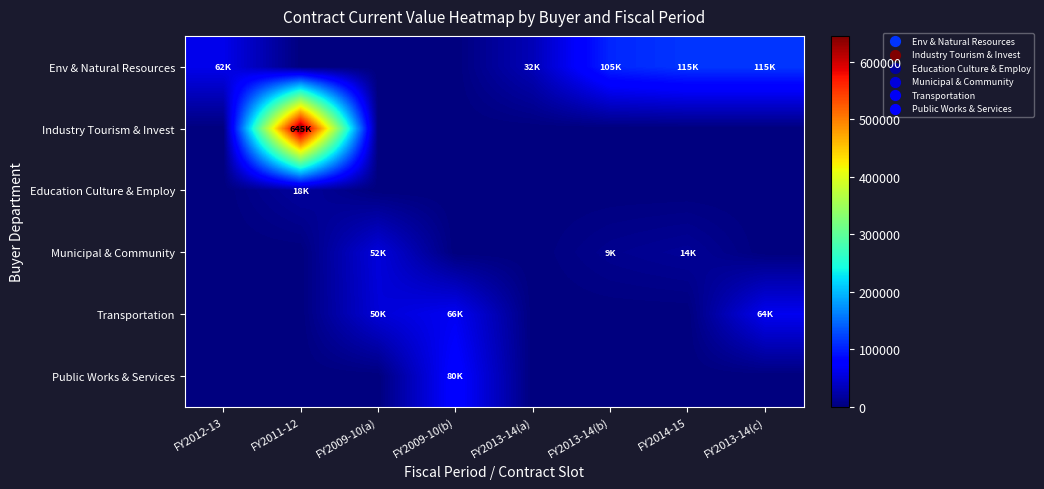

Between FY2014-15 and FY2012-13, which is larger?

FY2014-15